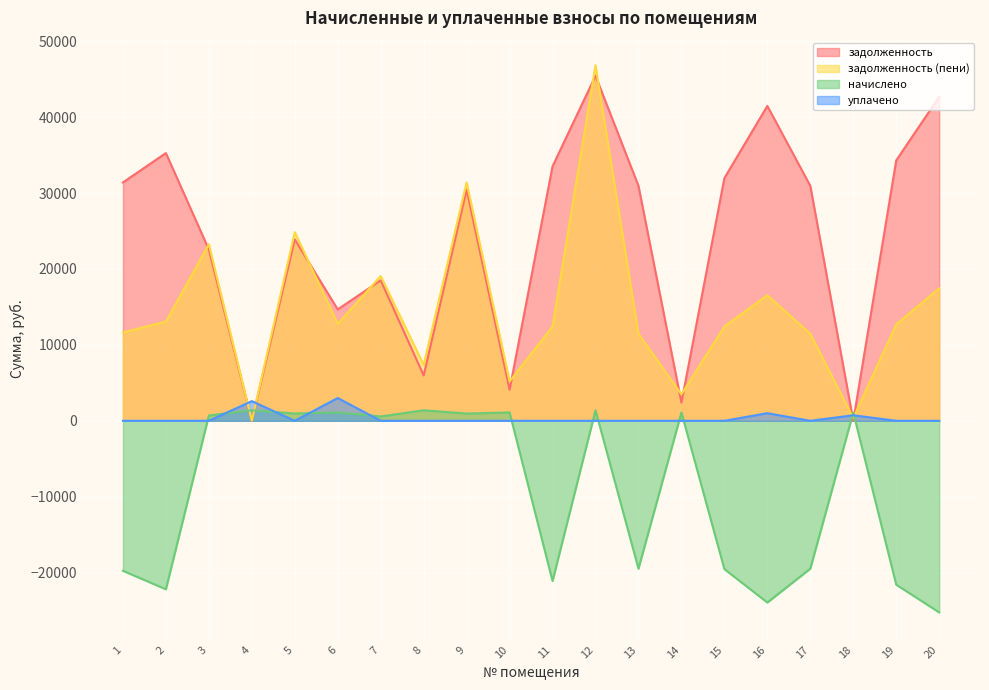

Which label corresponds to the largest value in the chart?

12